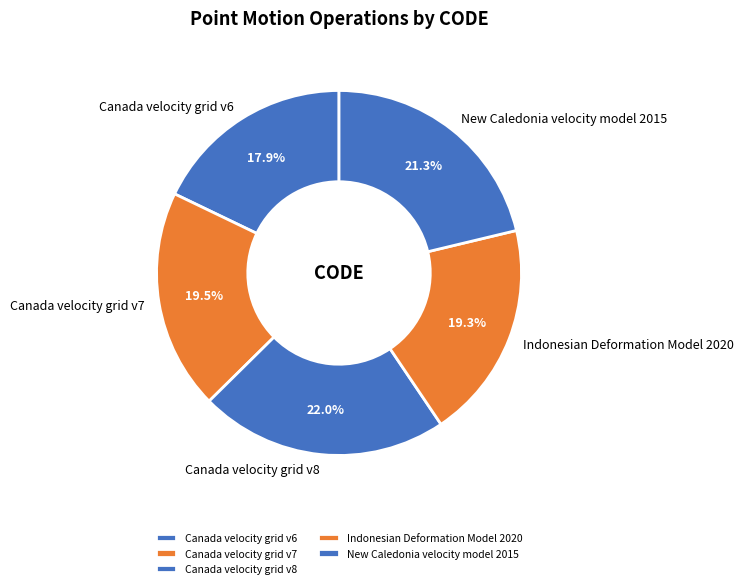

Which category has the biggest portion of the pie?

Canada velocity grid v8